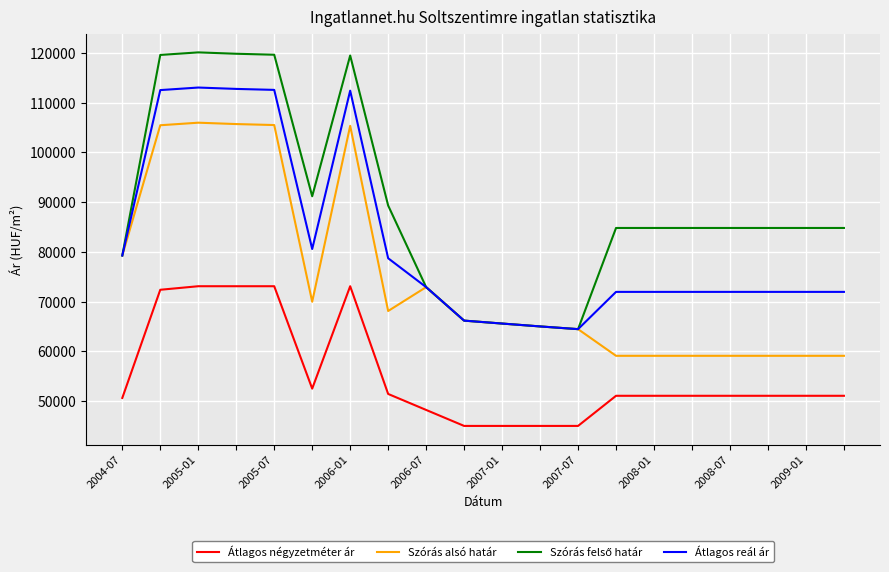

What is the smallest value displayed?

45000